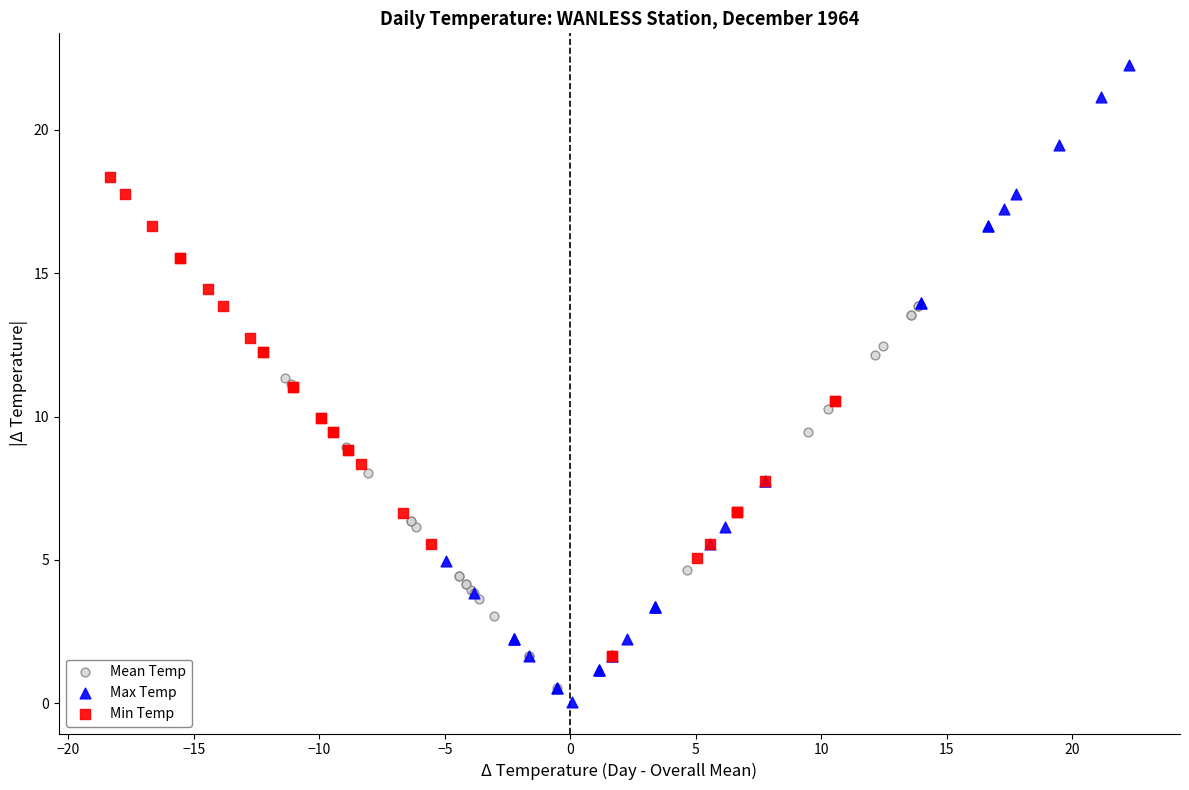

Which series has the largest Y range (max minus min)?

Max Temp